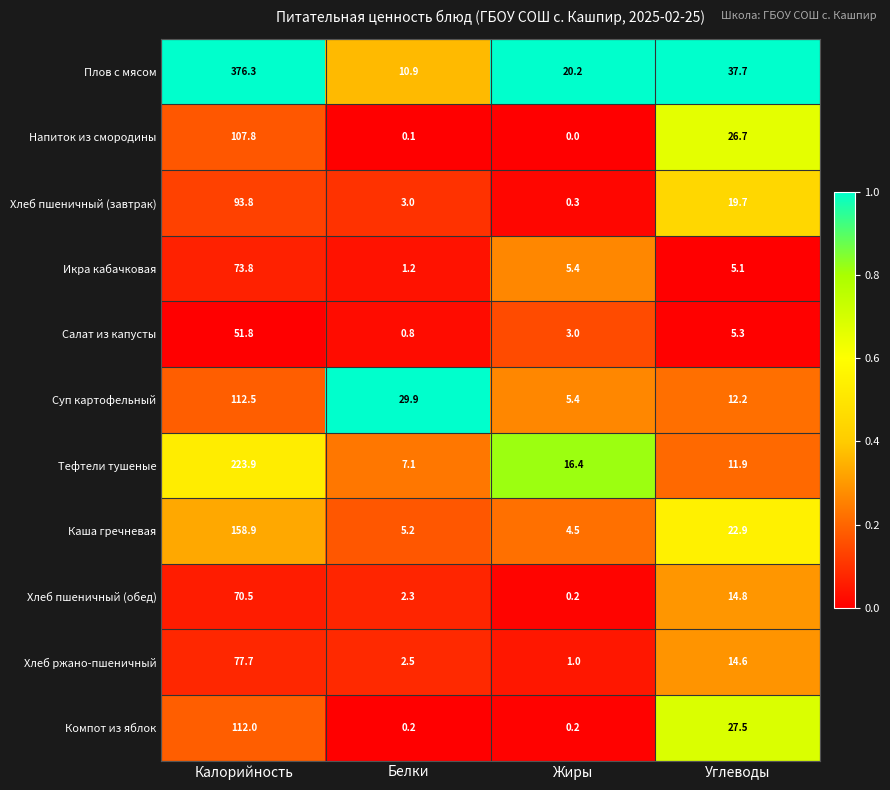

True or false: Плов с мясом has a value of 37.7 at Углеводы.

True